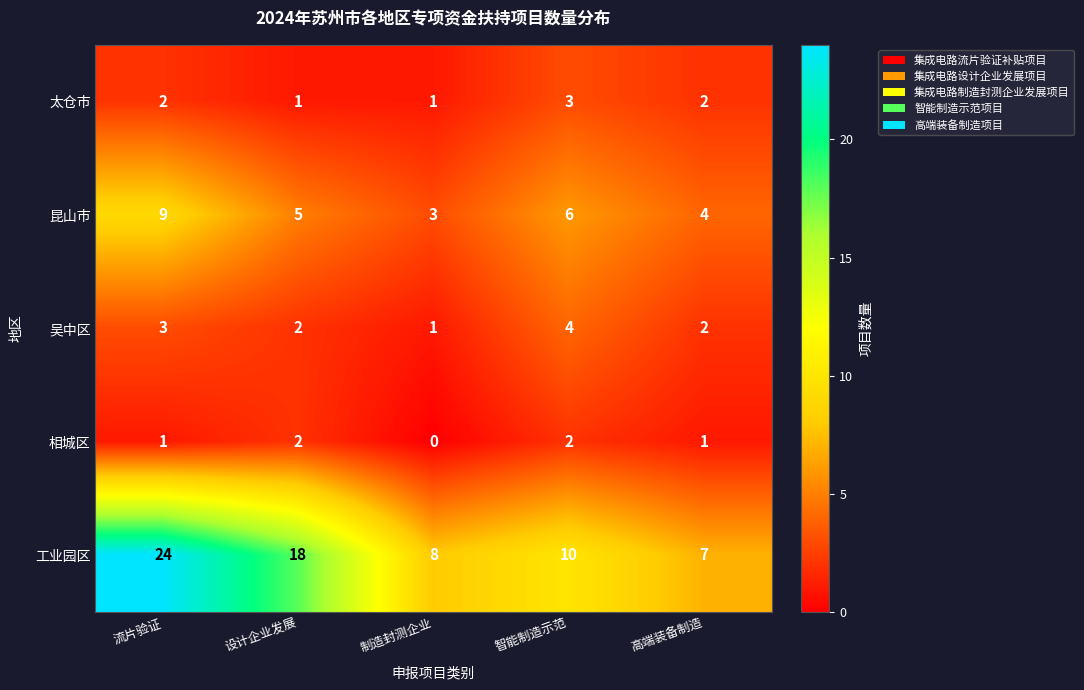

Which series has the largest total across all categories?

工业园区